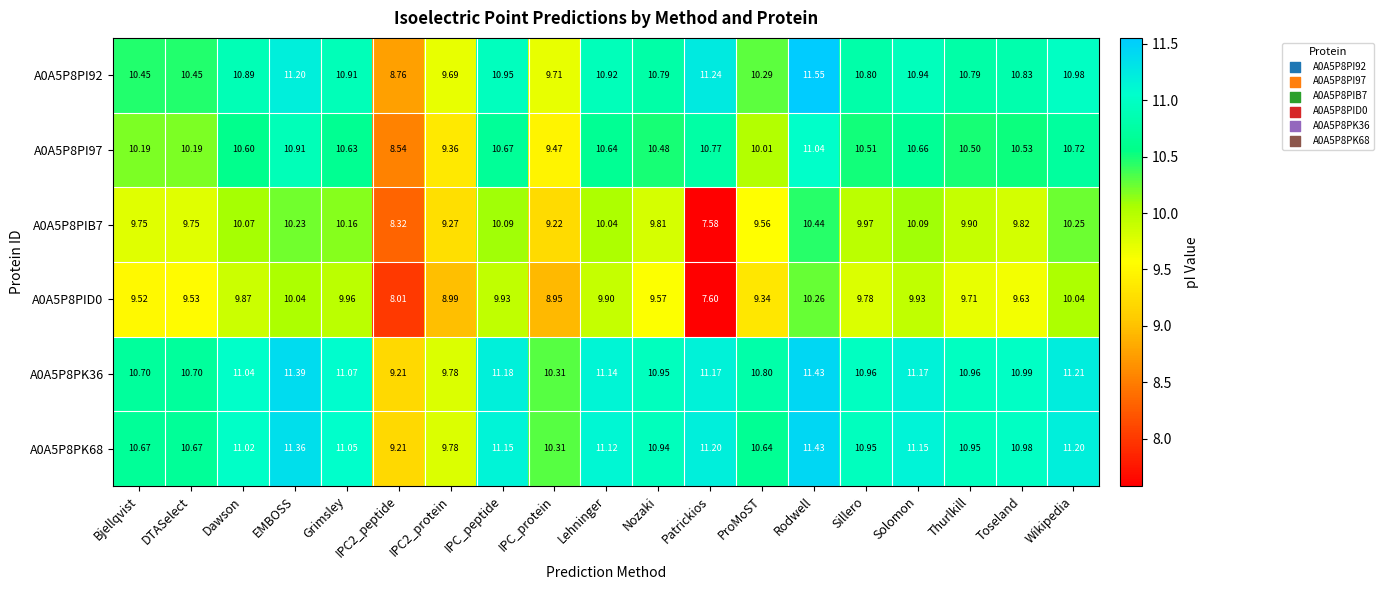

How many data points in A0A5P8PI97 are above 10?

16